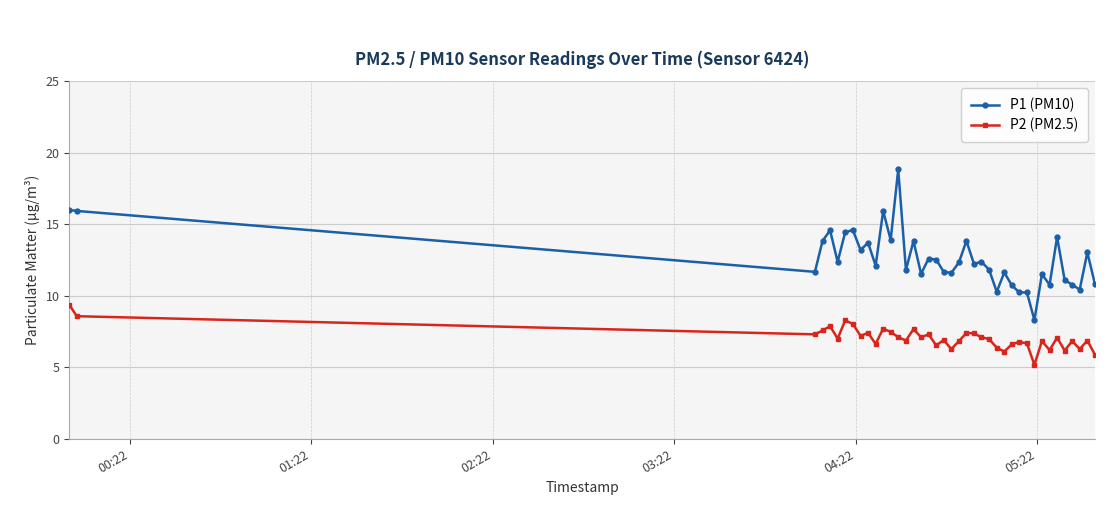

What is the value of the P1 (PM10) point at the 30th from the left?

10.2